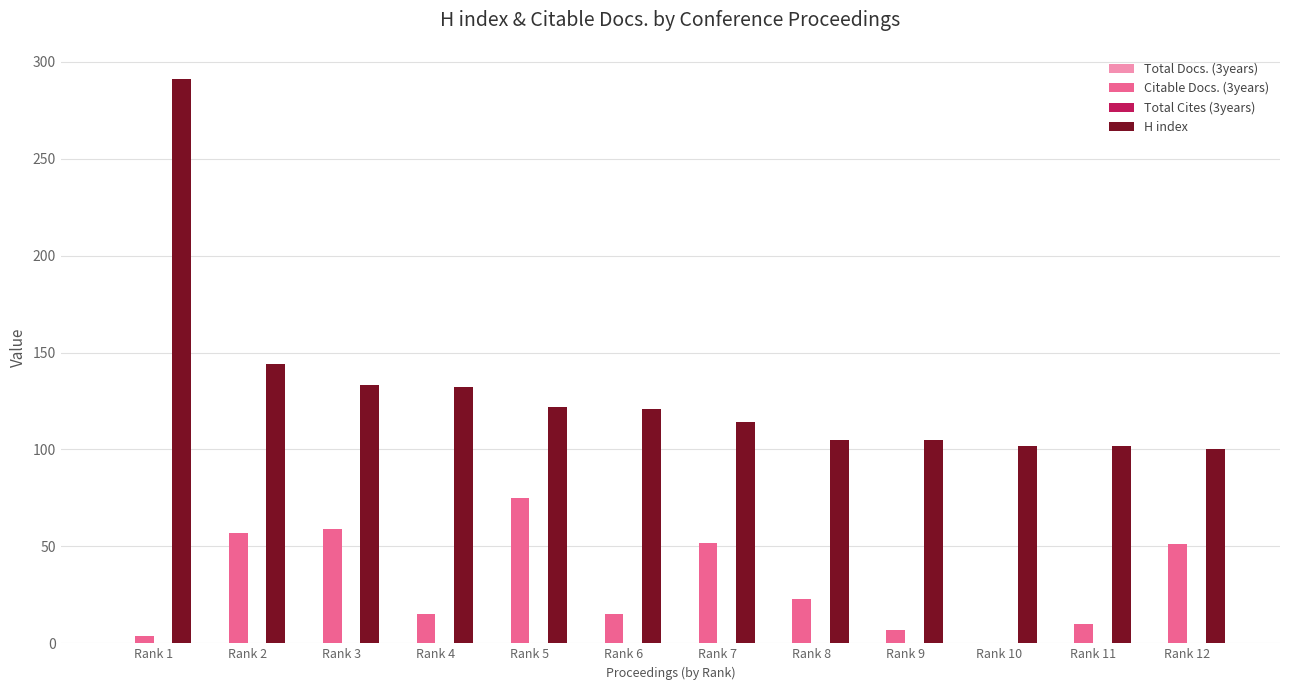

What is the sum of all H index values?

1571